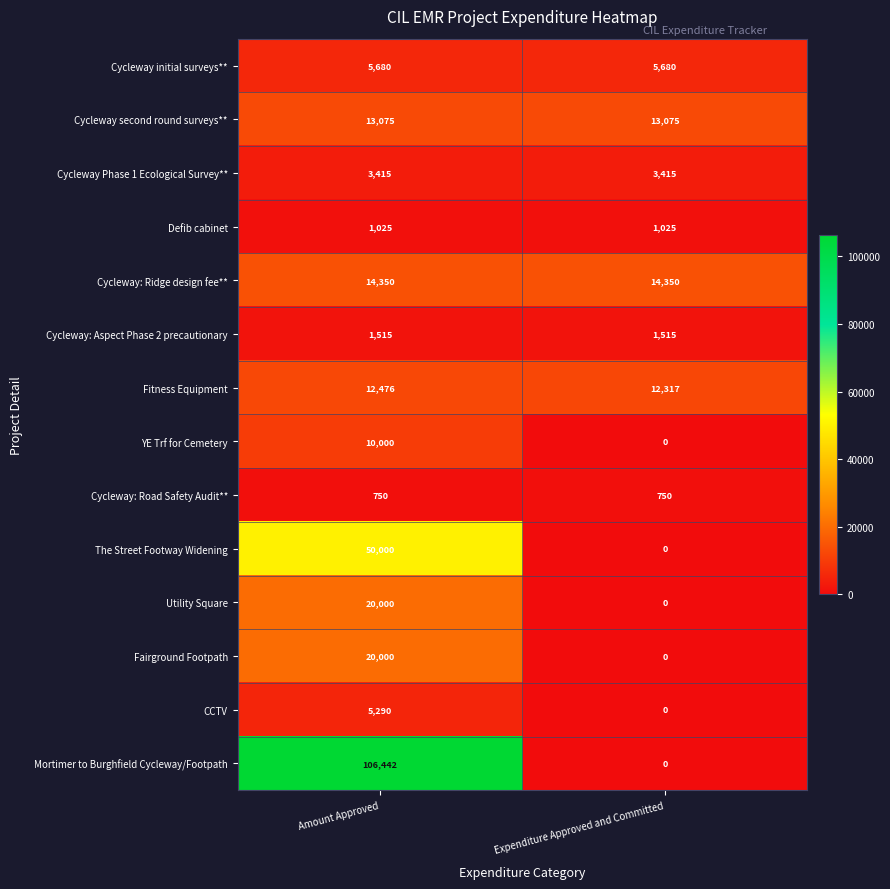

At which category is the sum across all series the highest?

Amount Approved